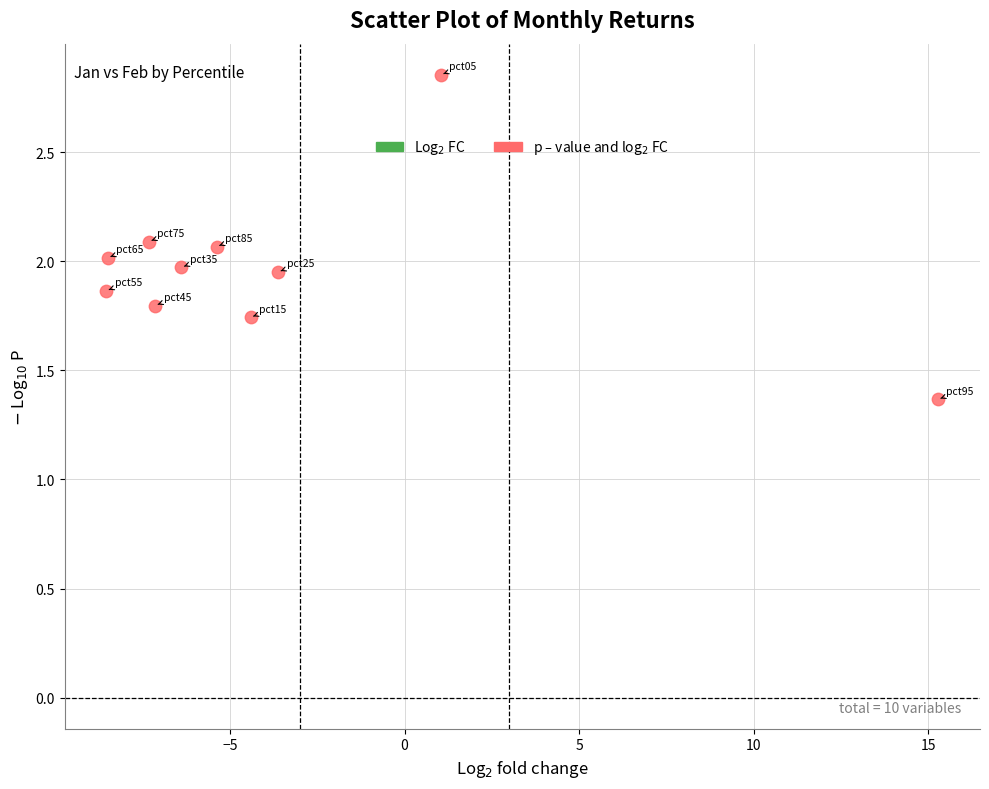

What is the range of Y values (max minus min)?

1.5